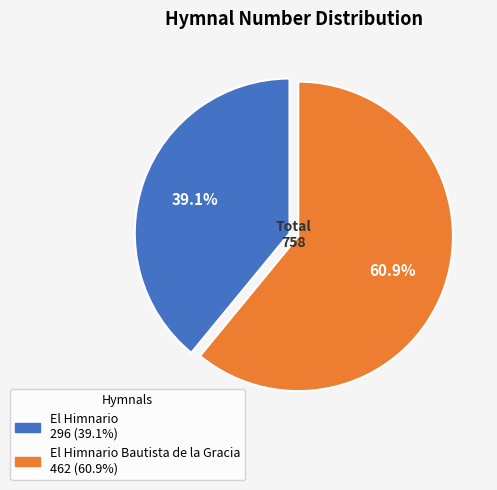

Is there any slice that represents more than half of the pie?

Yes